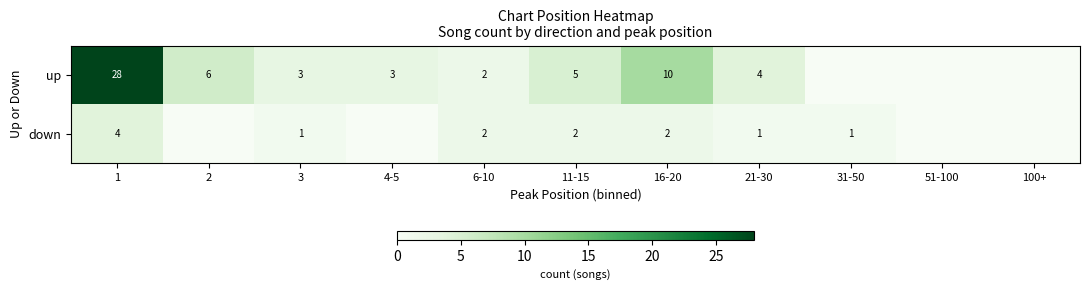

What is the total value across all series at 6-10?

4